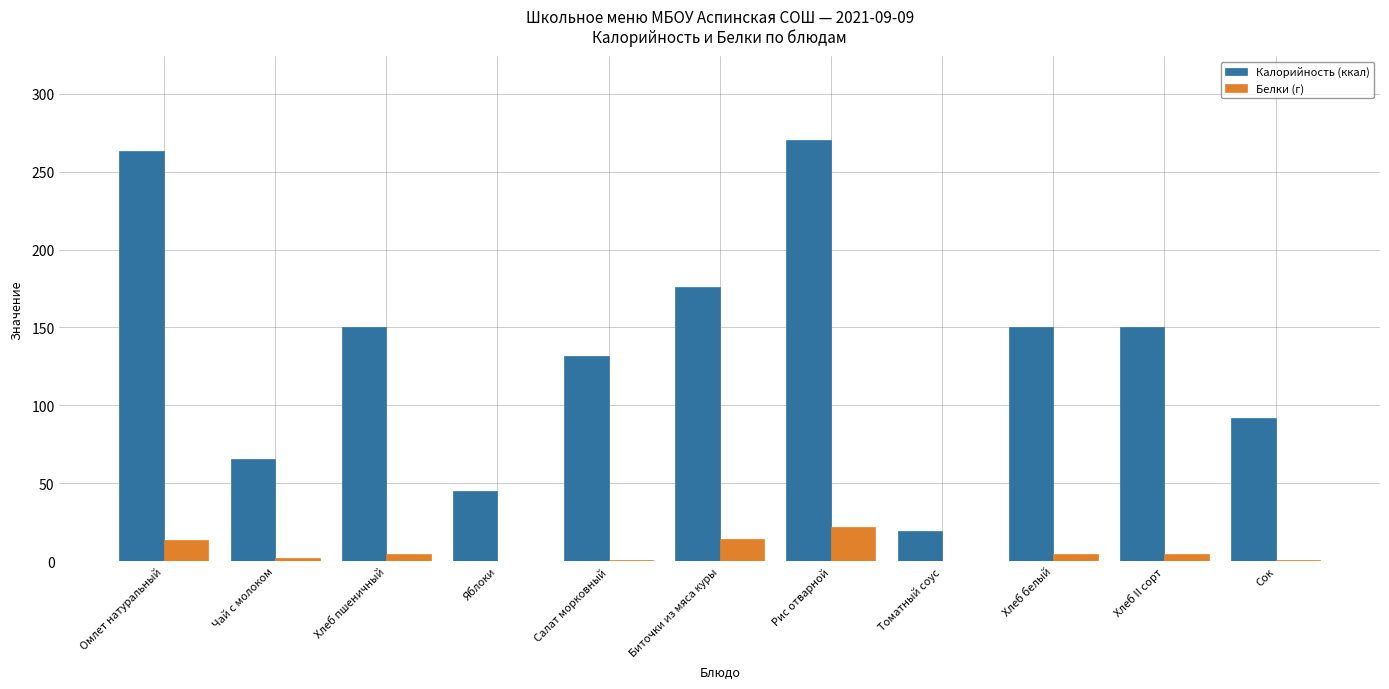

What is the maximum value for Калорийность (ккал)?

270.0